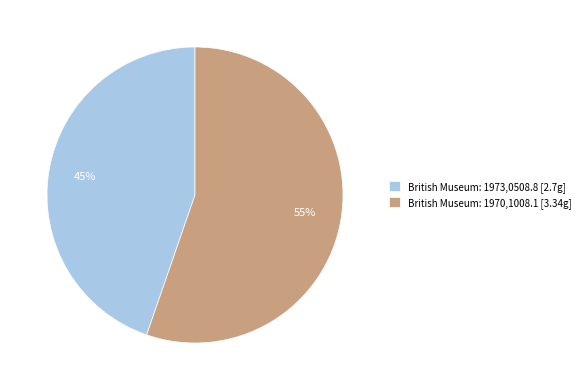

What percentage is the British Museum: 1973,0508.8 slice, to the nearest percent?

45%